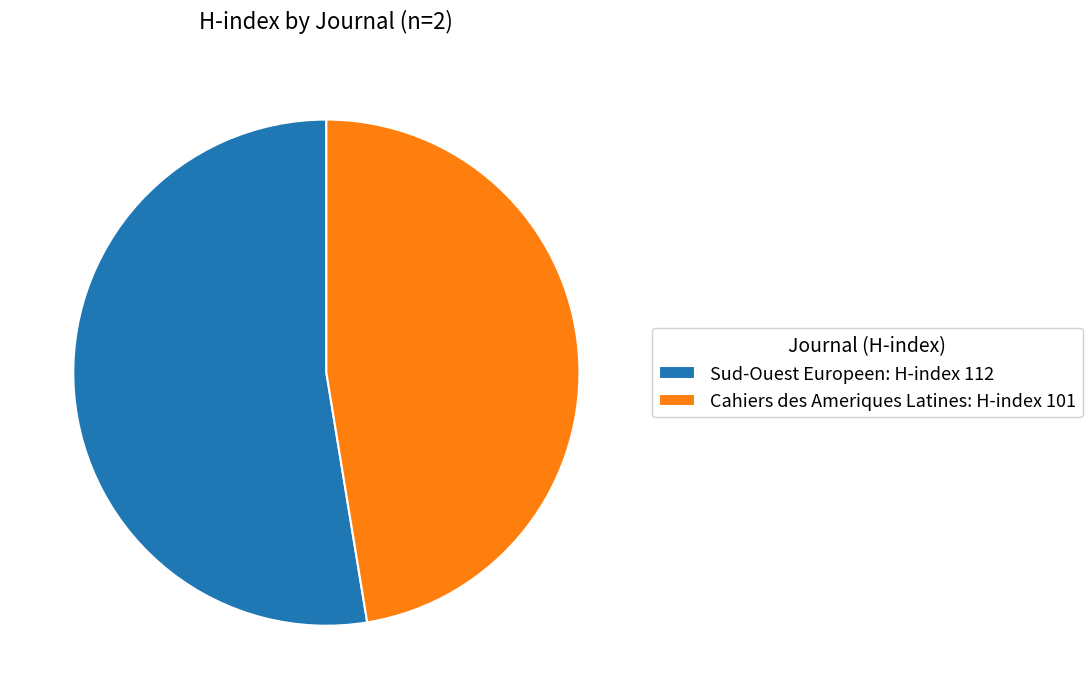

Rank the categories by value from lowest to highest.

Cahiers des Ameriques Latines: H-index 101, Sud-Ouest Europeen: H-index 112